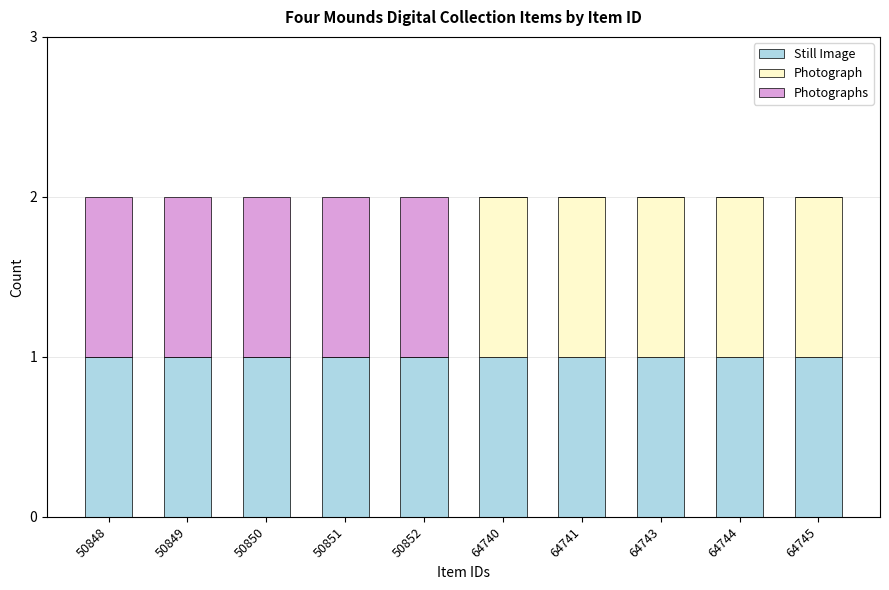

The Still Image series shows 1 at 50850. True or false?

True